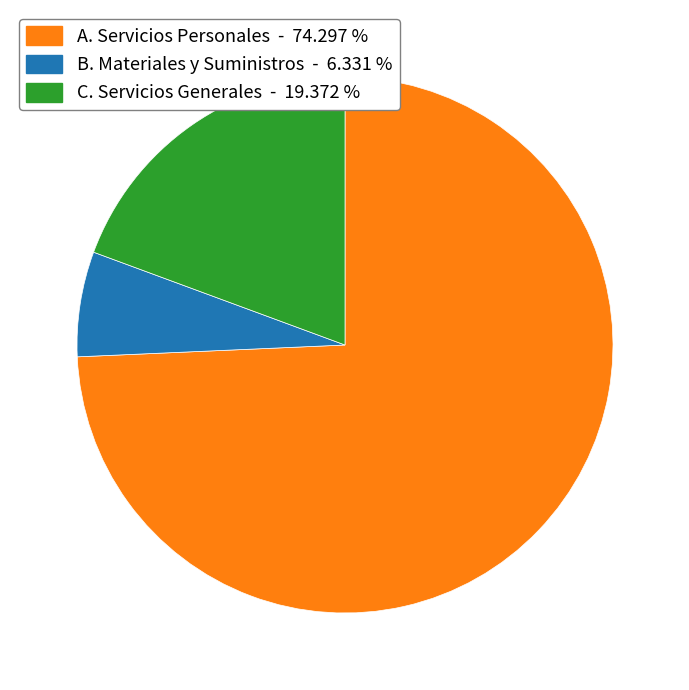

Which slice is the smallest?

B. Materiales y Suministros